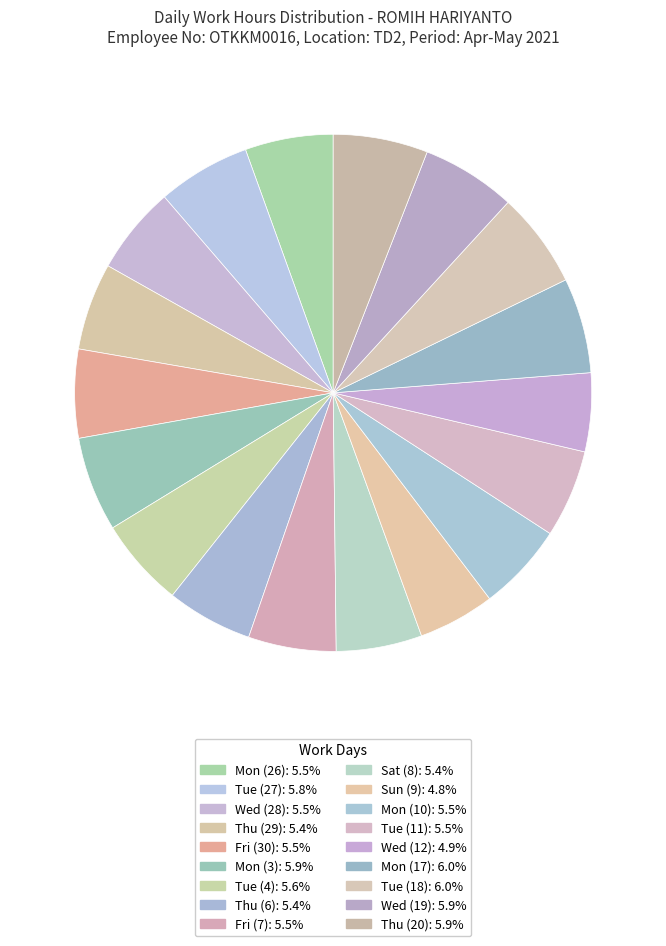

How many segments does this pie chart have?

18